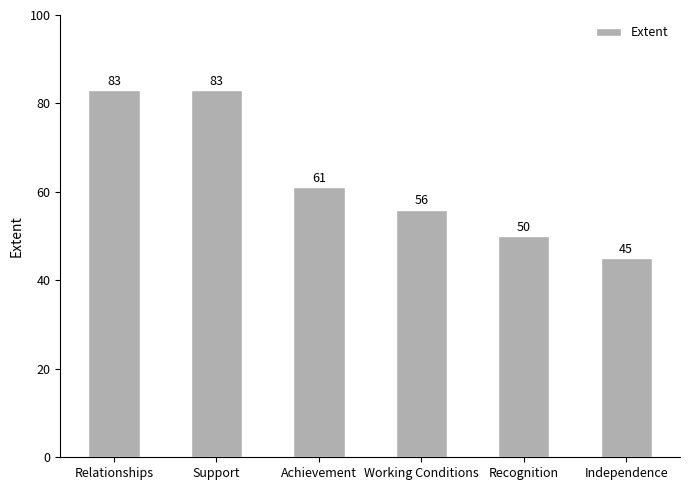

Between Working Conditions and Relationships, which is larger?

Relationships